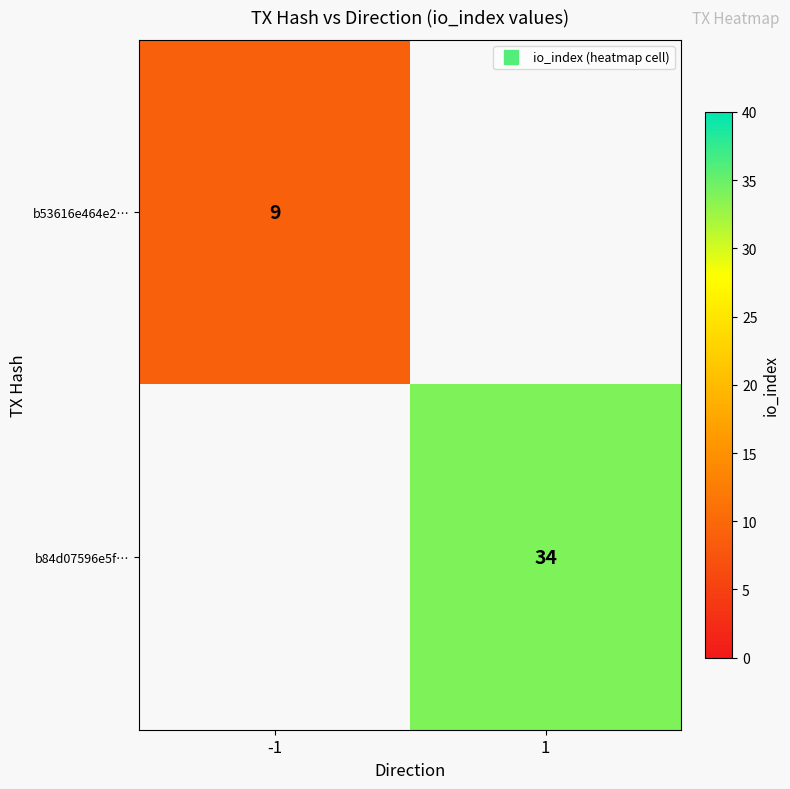

Rank the series by their average value, from lowest to highest.

b53616e464e2…, b84d07596e5f…